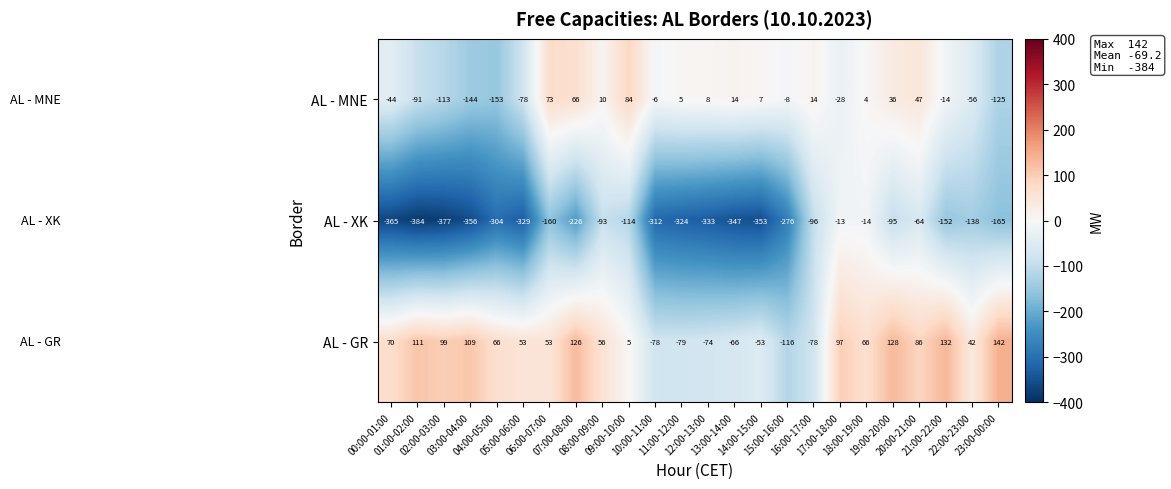

What is the difference between the maximum and minimum values in the AL - XK series?

371